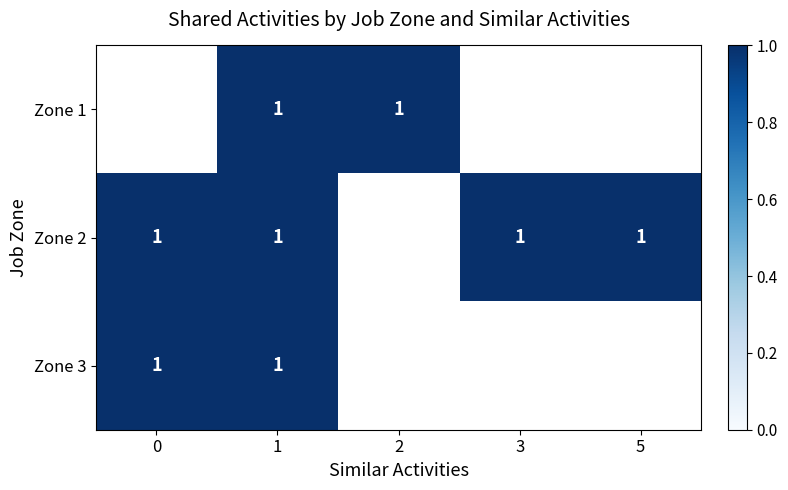

True or false: Zone 2 has a value of 0.5 at 3.

False